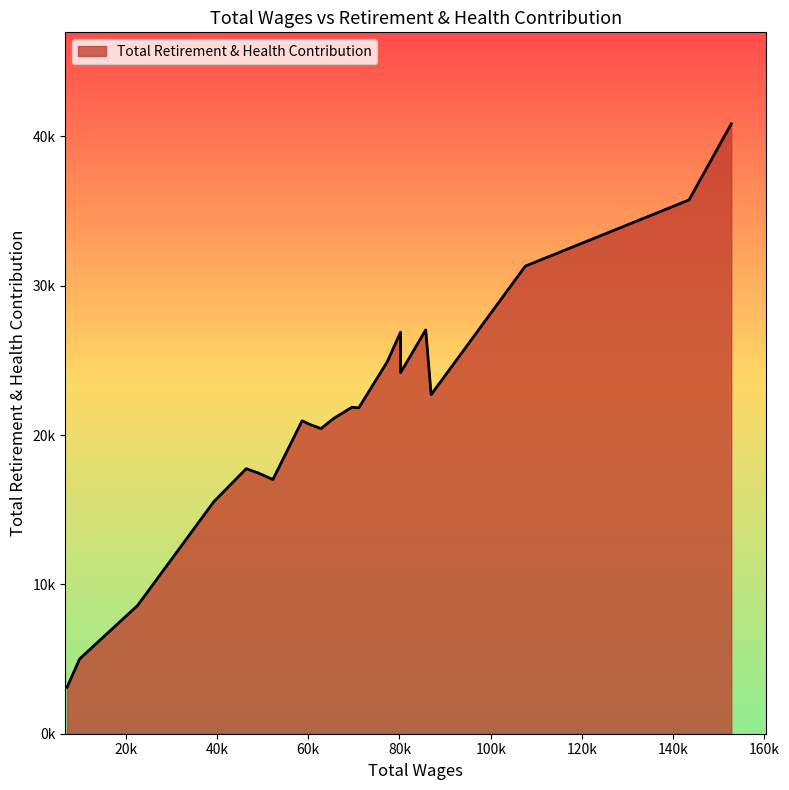

Is this an area chart (filled region under the line)?

Yes